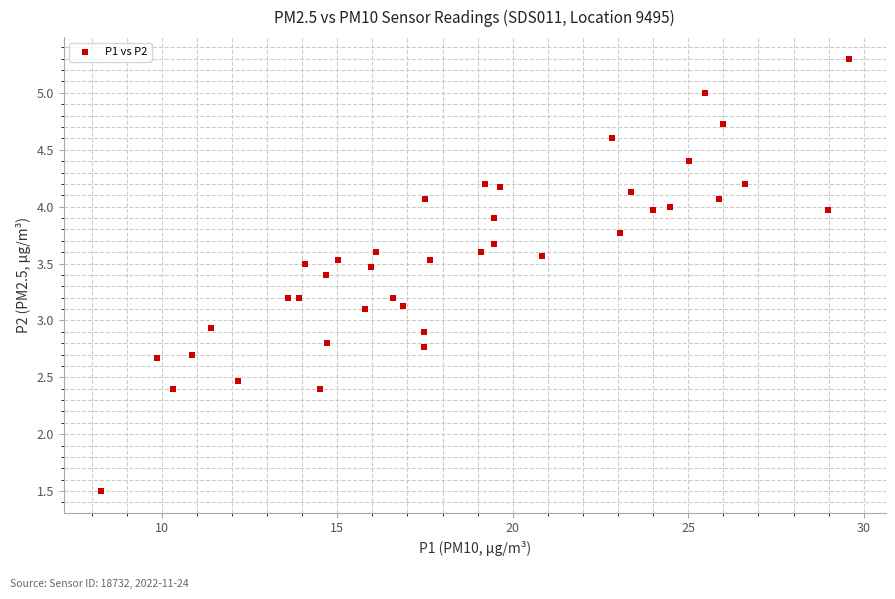

What is the range of X values (max minus min)?

21.3